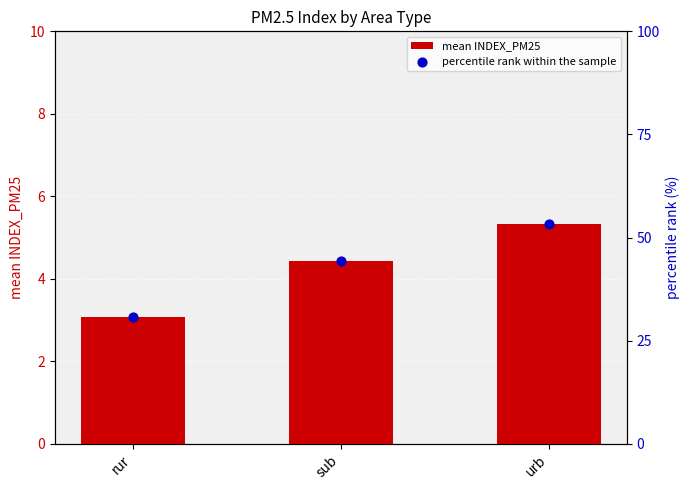

What are all the series names shown in the legend?

mean INDEX_PM25, percentile rank within the sample